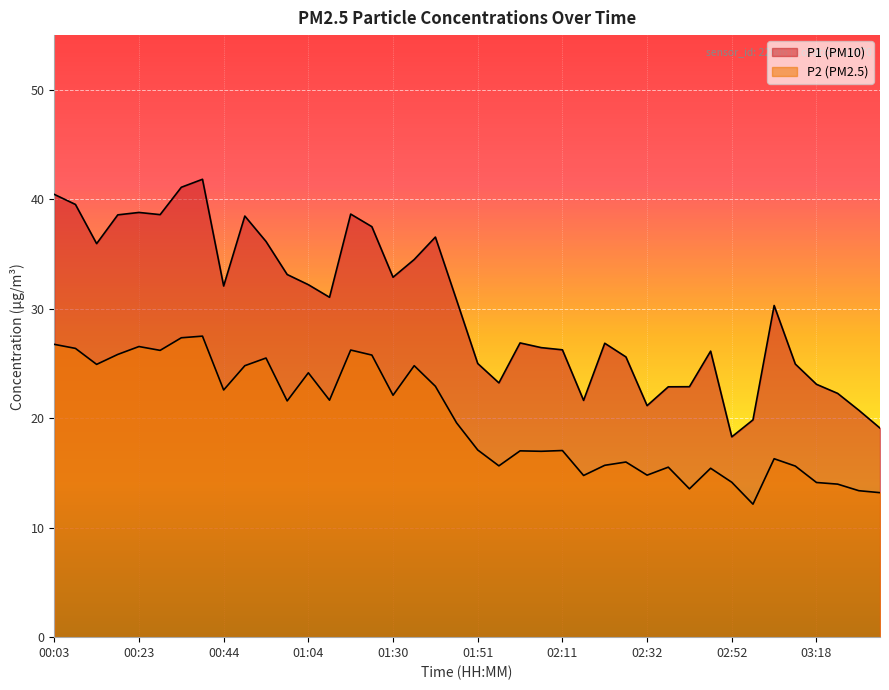

True or false: P1 and P2 intersect in this chart.

False